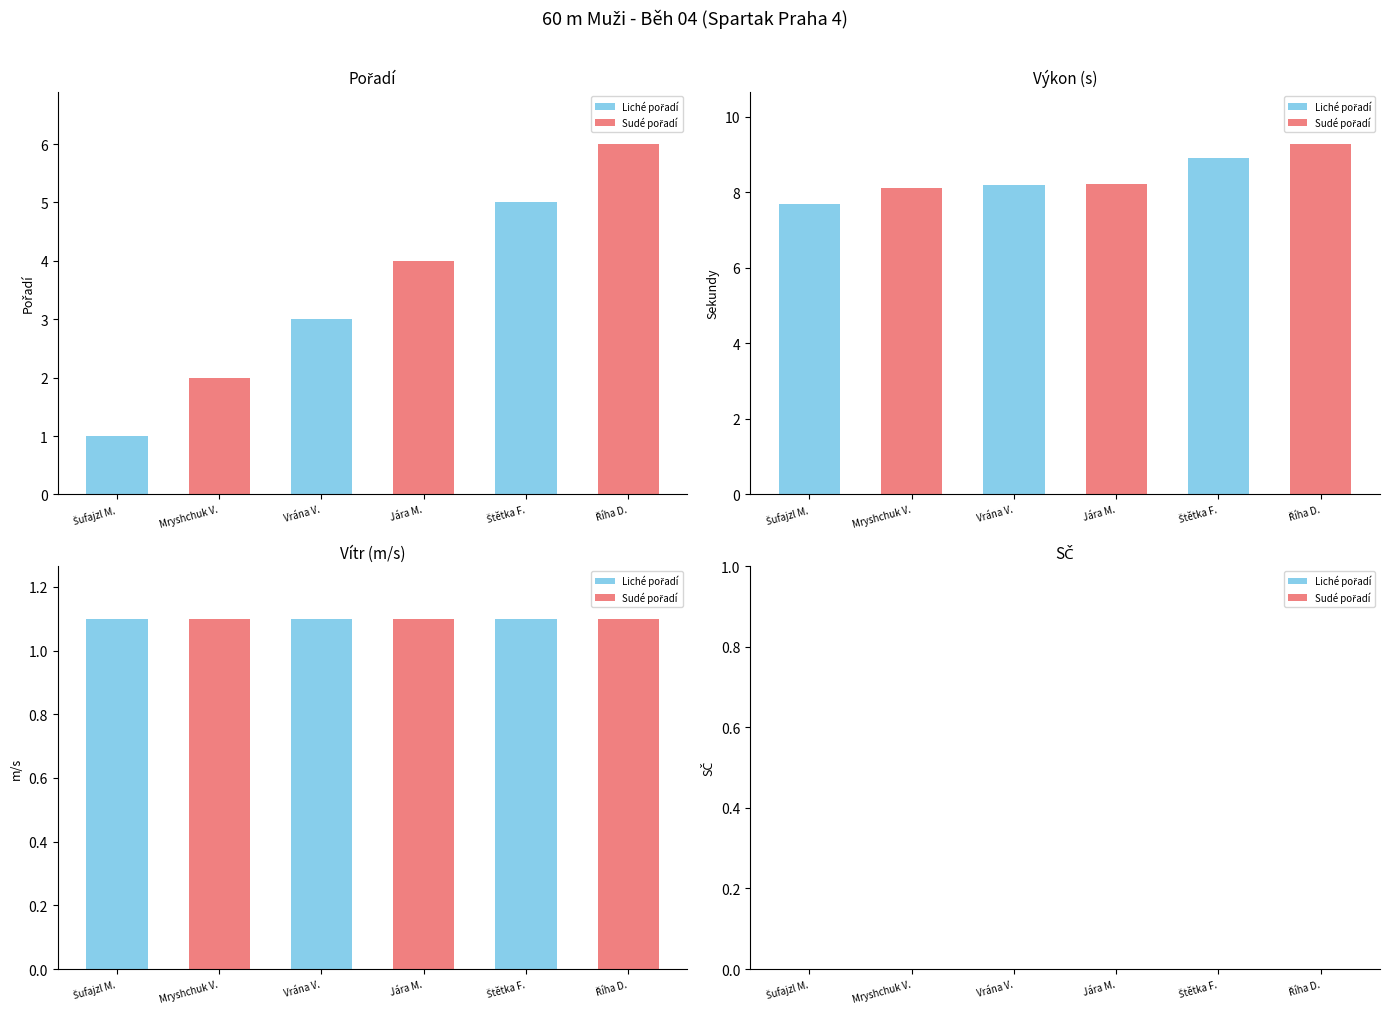

The value of SČ at Říha D. is 0.0. True or false?

True